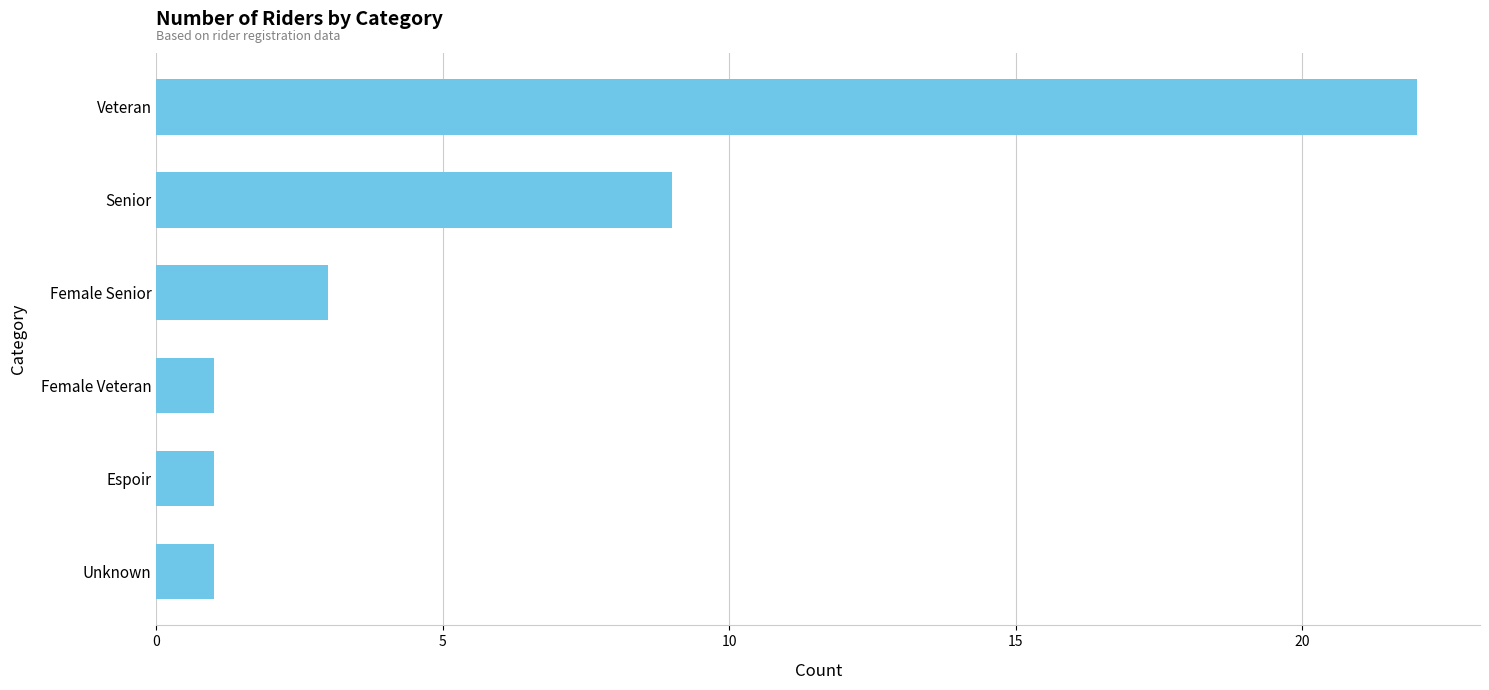

What is the difference between the second highest and second lowest values?

8